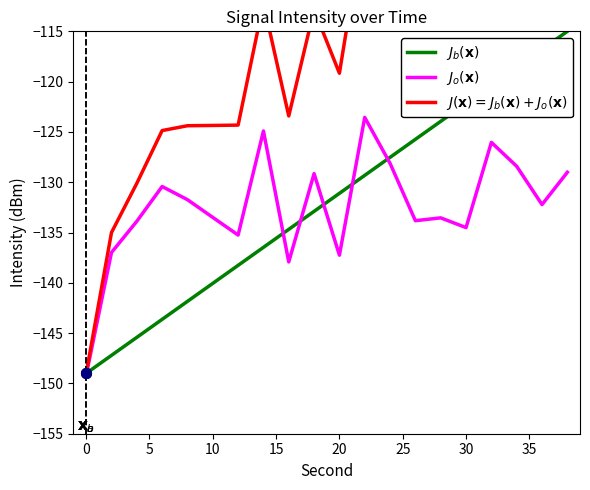

Is it true that $J_b(\mathbf{x})$ equals -24.8 at 30?

False